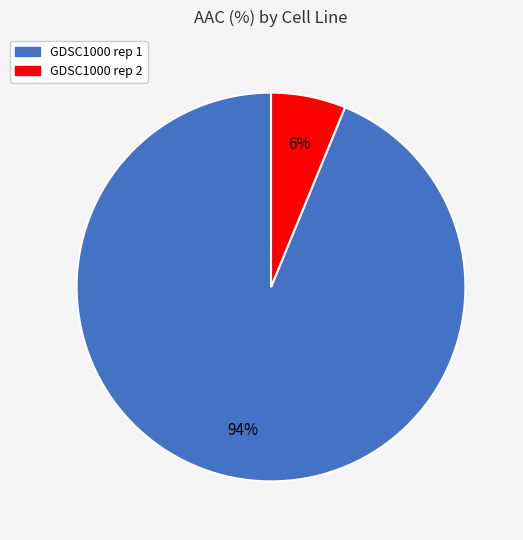

What is the largest slice in the pie chart?

GDSC1000 rep 1